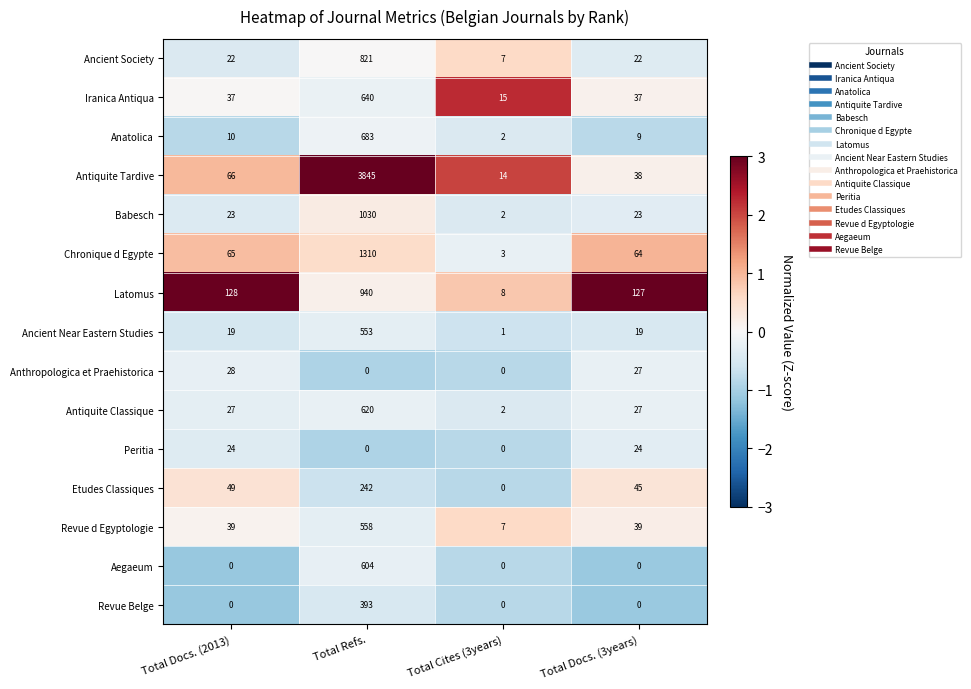

What is the sum of the Antiquite Classique values at Total Refs. and Total Cites (3years)?

622